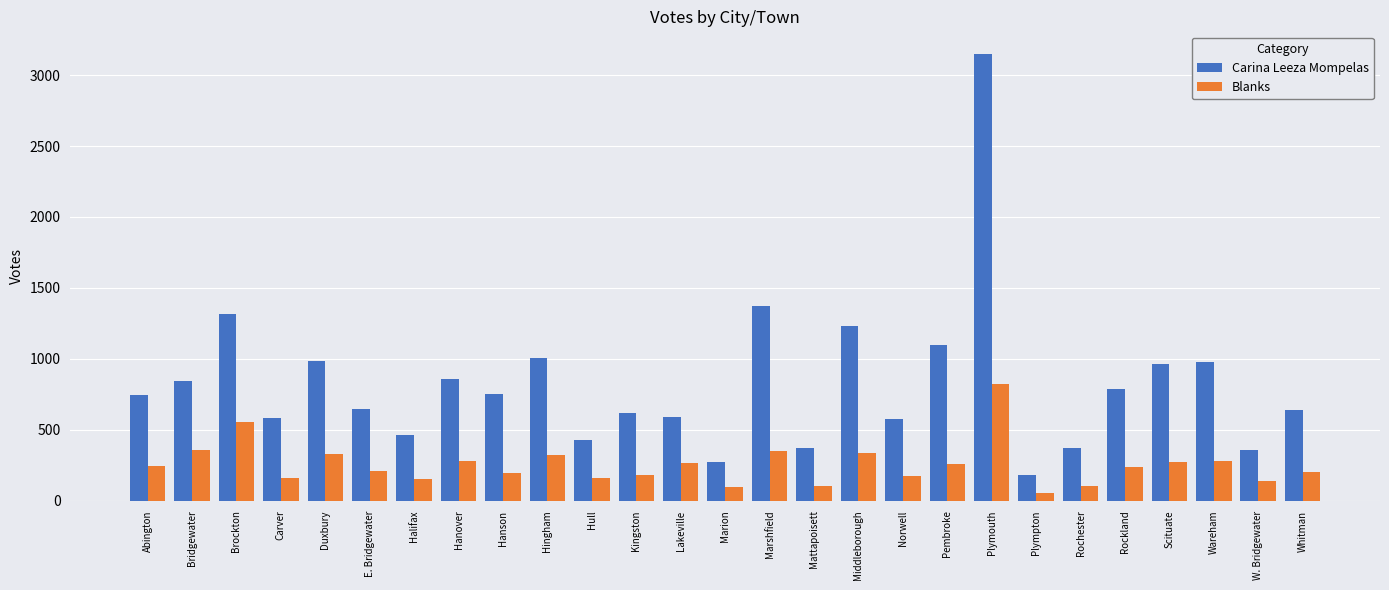

At which category is the sum across all series the highest?

Plymouth